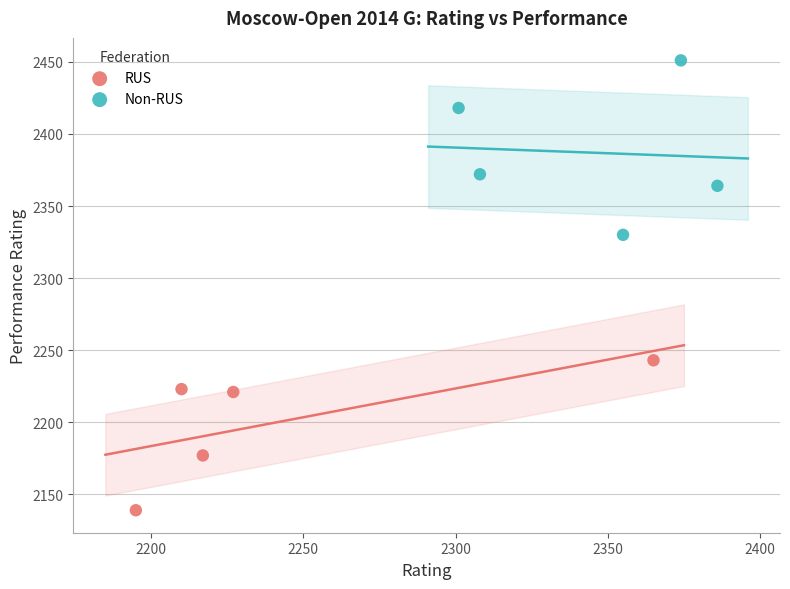

Which series reaches the minimum Y coordinate?

RUS